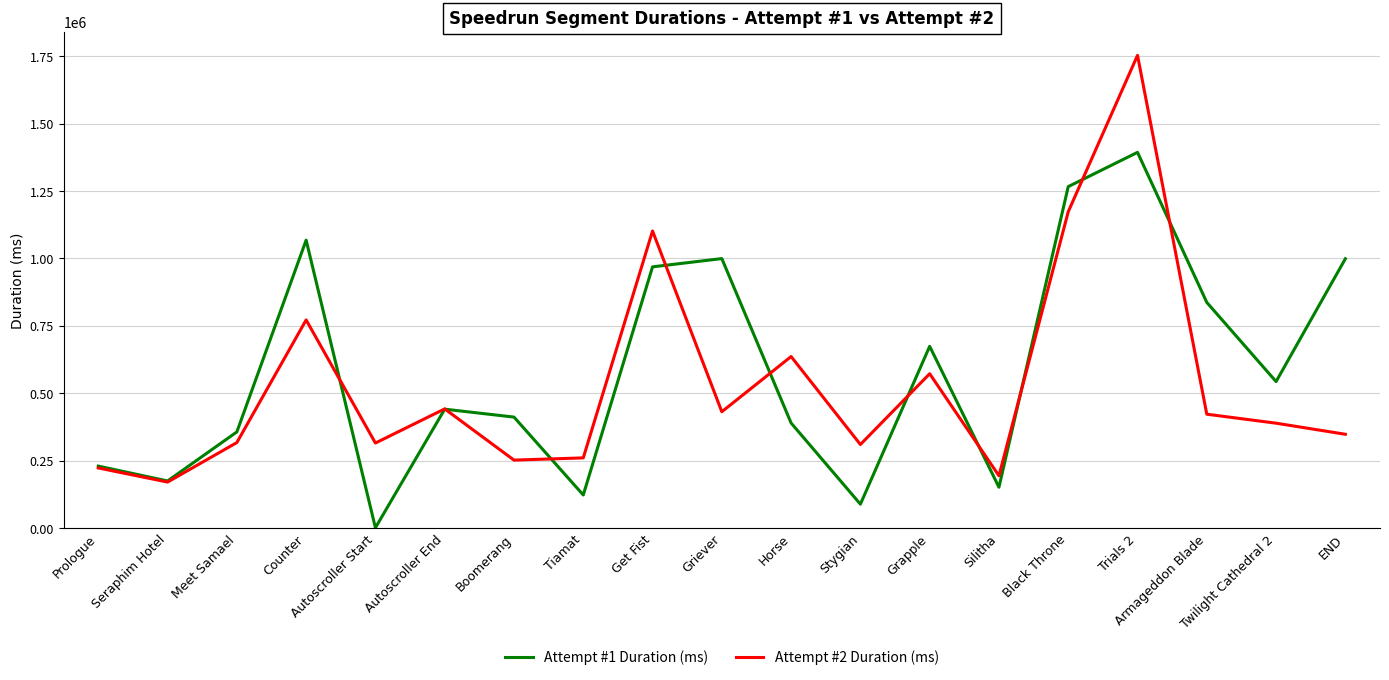

How many lines are shown in the chart?

2